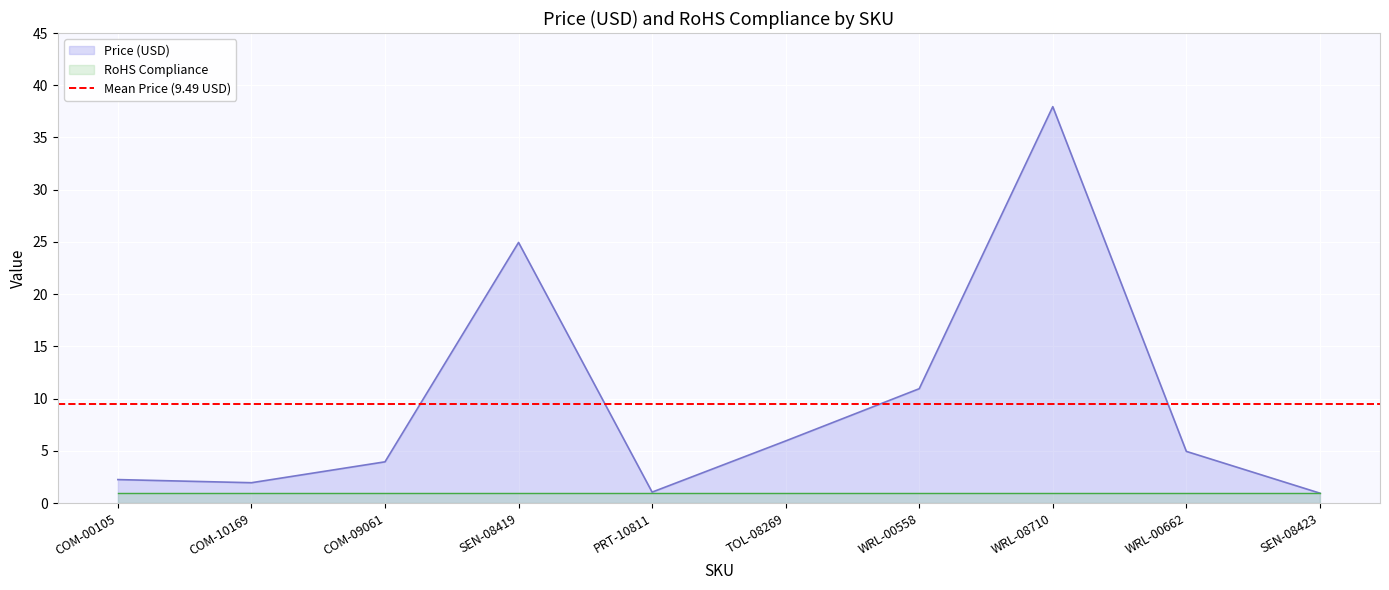

What is the sum of all values?

94.9